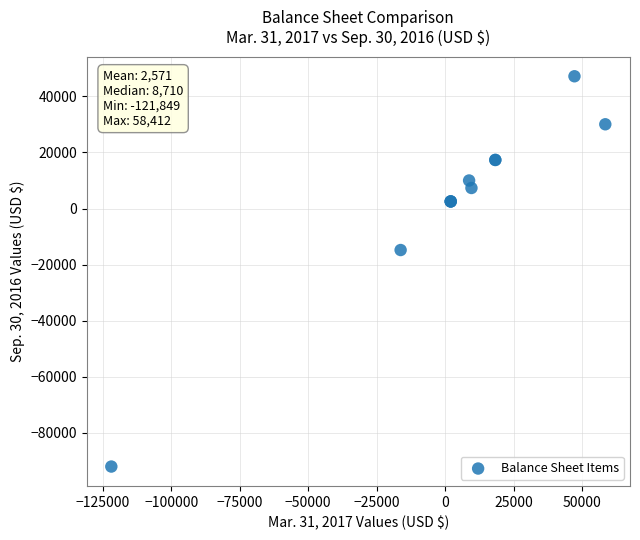

What Y value in the scatter plot is closest to -22416?

-14793